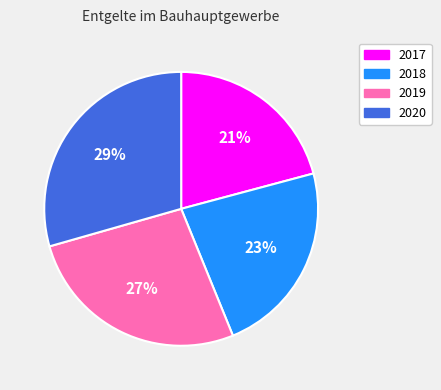

To the nearest percent, what percentage of the pie is 2020?

29%